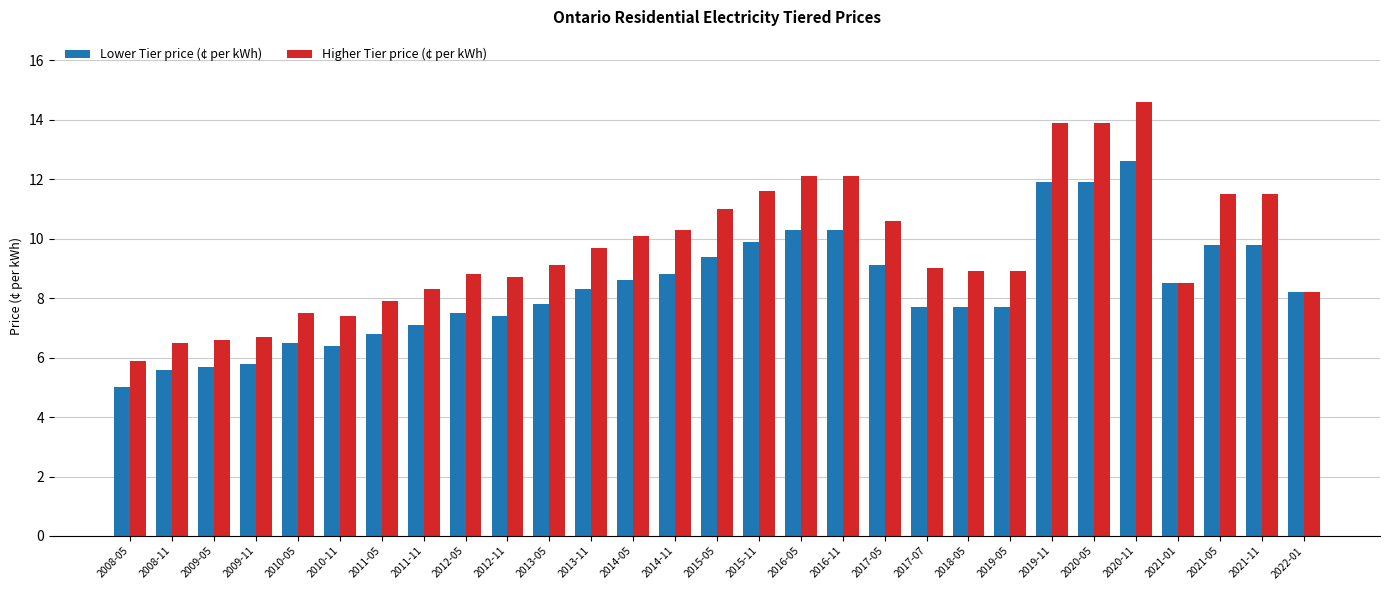

True or false: Higher Tier price (¢ per kWh) has a value of 13.9 at 2020-05.

True